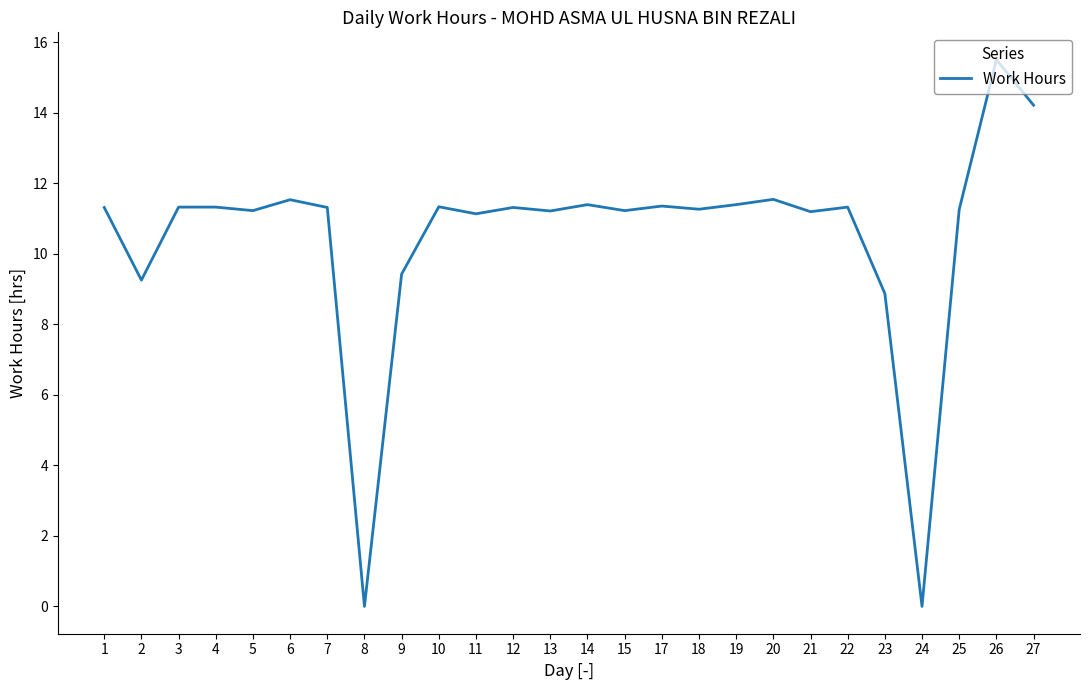

At which category does the chart reach its peak across all series?

26